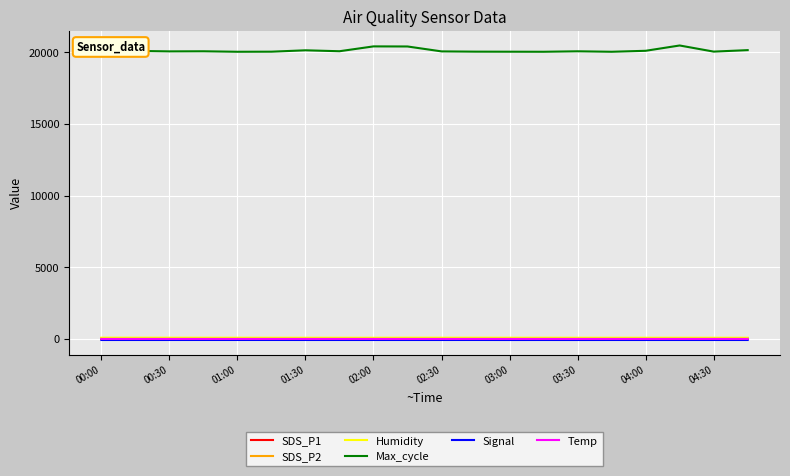

True or false: SDS_P2 and Max_cycle intersect in this chart.

False